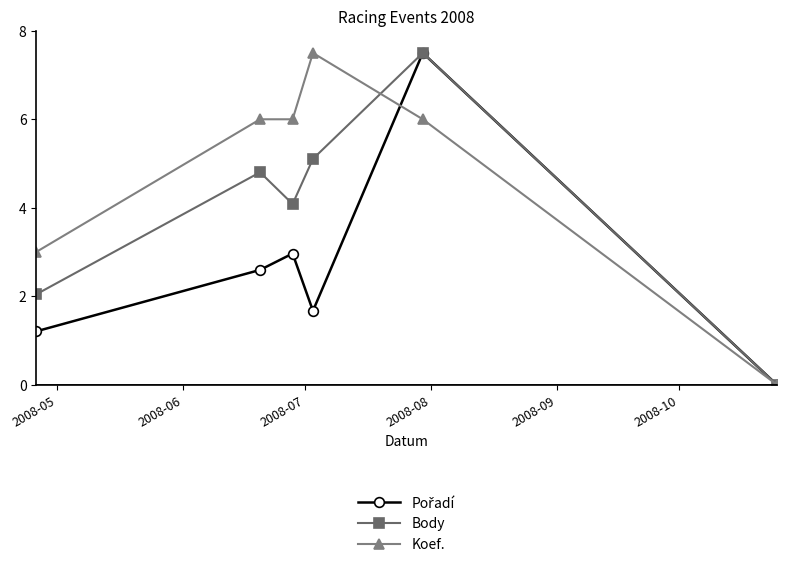

What is the greatest value displayed?

7.5